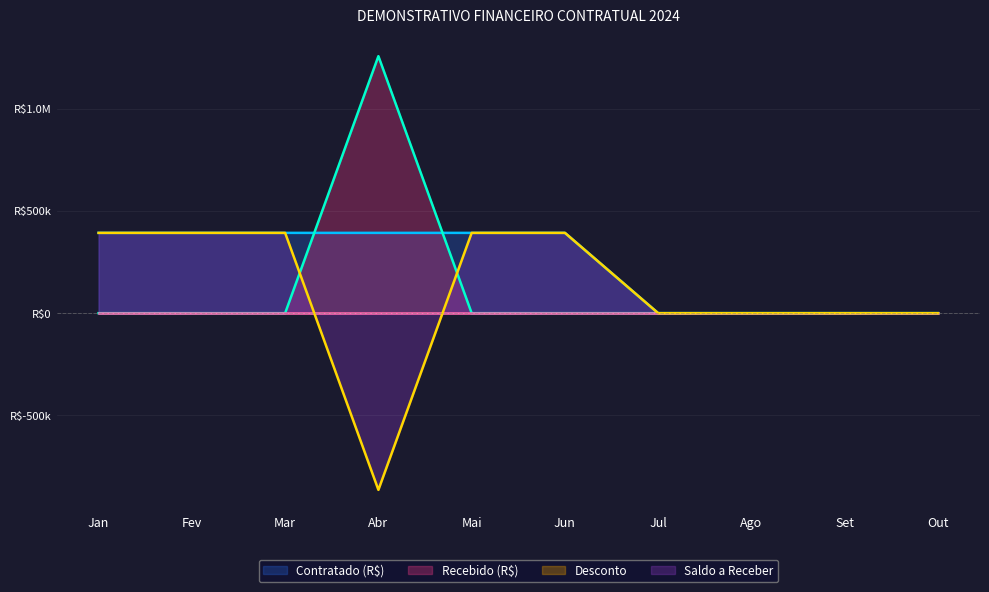

The value of Contratado (R$) at Jun is 393138.8. True or false?

True